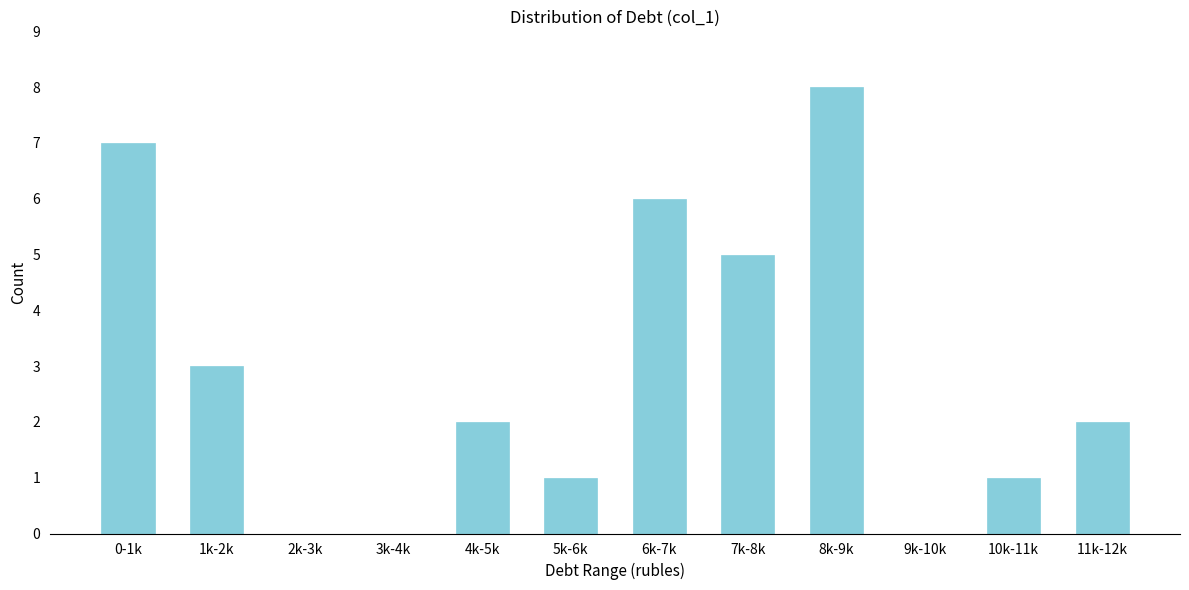

Reading right to left, transcribe all the data shown in this chart.

11k-12k=2	10k-11k=1	9k-10k=0	8k-9k=8	7k-8k=5	6k-7k=6	5k-6k=1	4k-5k=2	3k-4k=0	2k-3k=0	1k-2k=3	0-1k=7